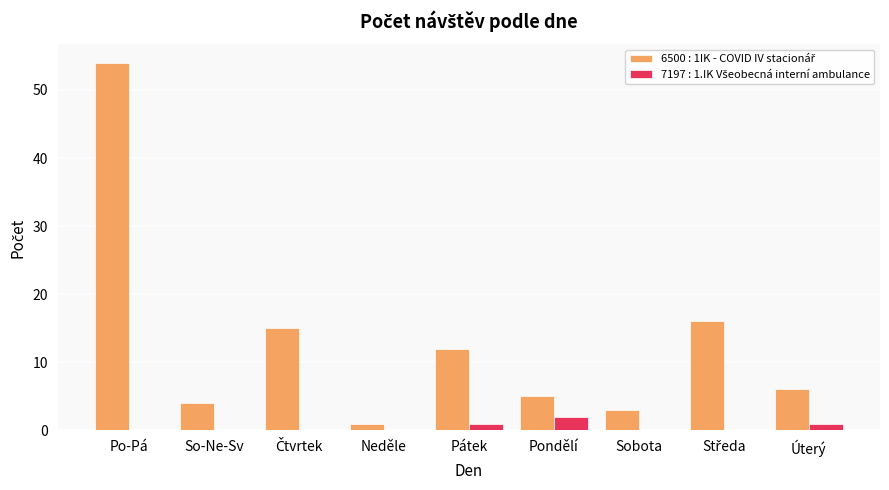

Count the number of categories in the chart.

9